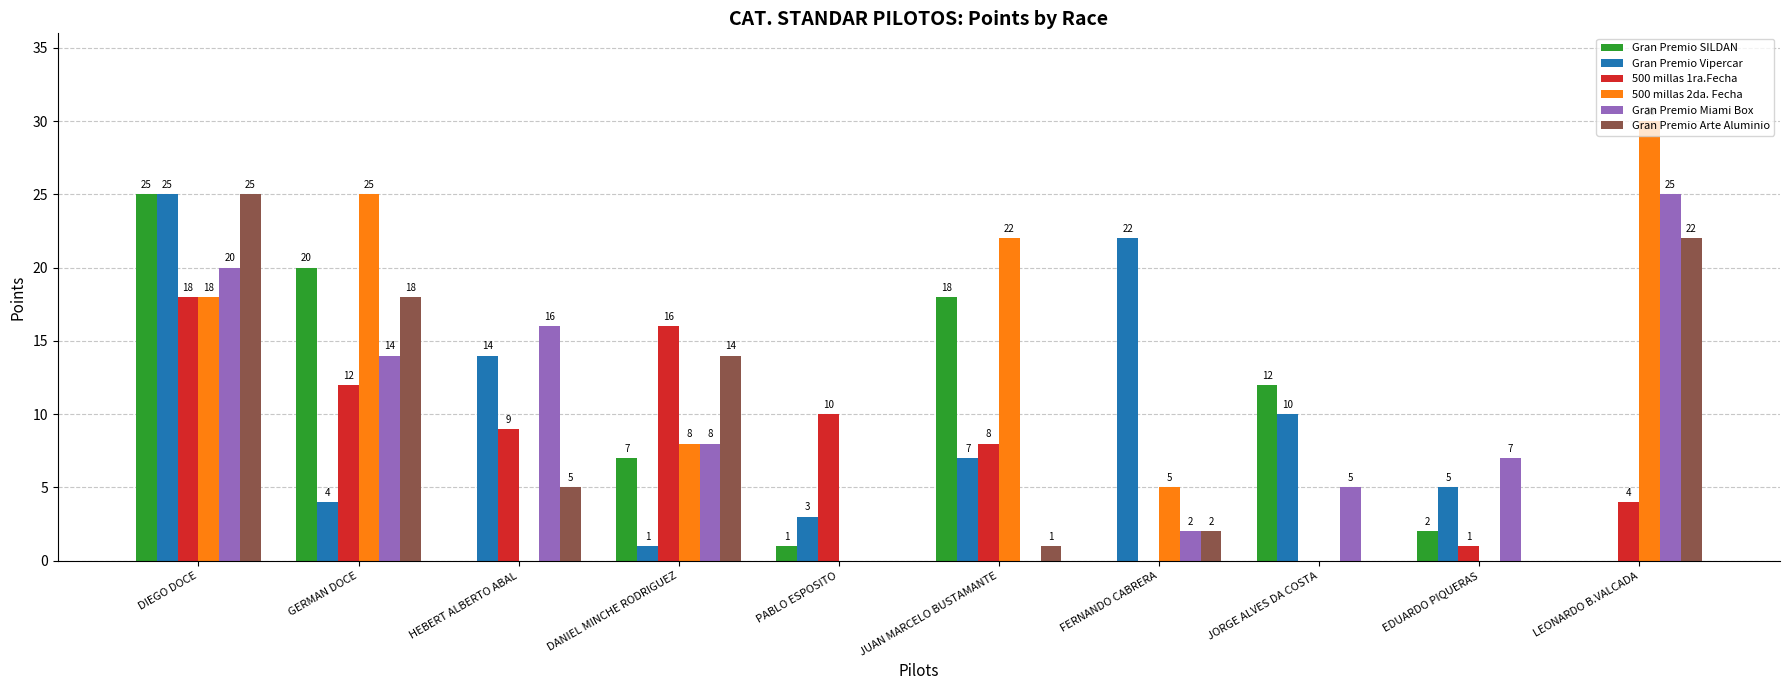

How many categories are shown in the chart?

10